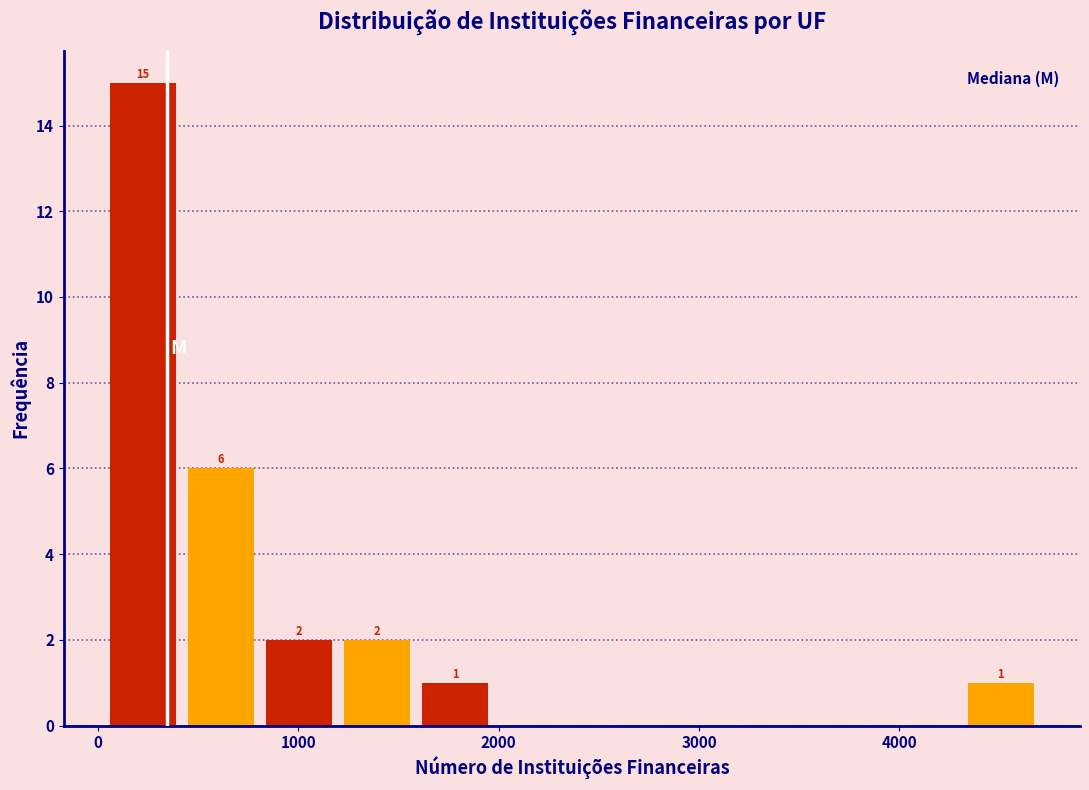

Around what value on the x-axis is the tallest bar? Give the approximate position of its centre, as read against the axis.

200